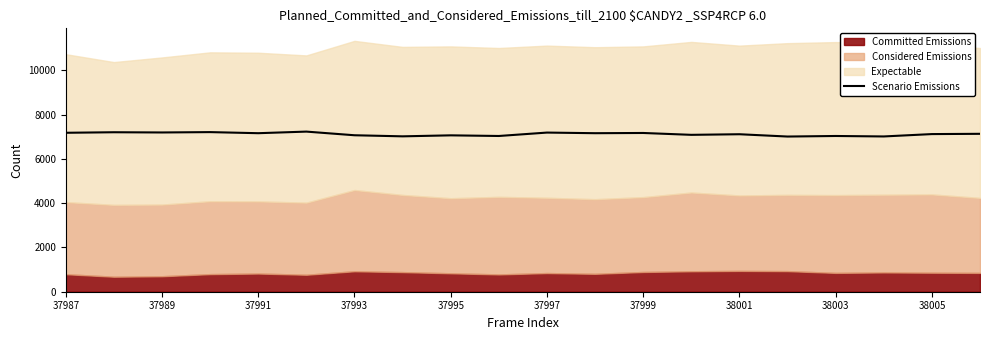

The value of Scenario Emissions at 37995 is 9463. True or false?

False